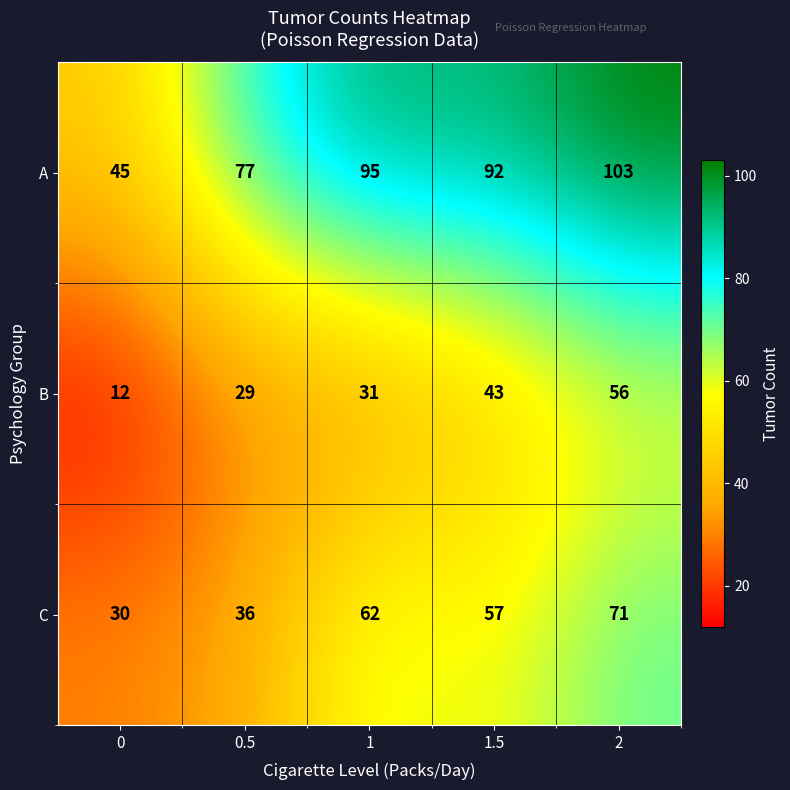

The B series shows 56 at 2. True or false?

True